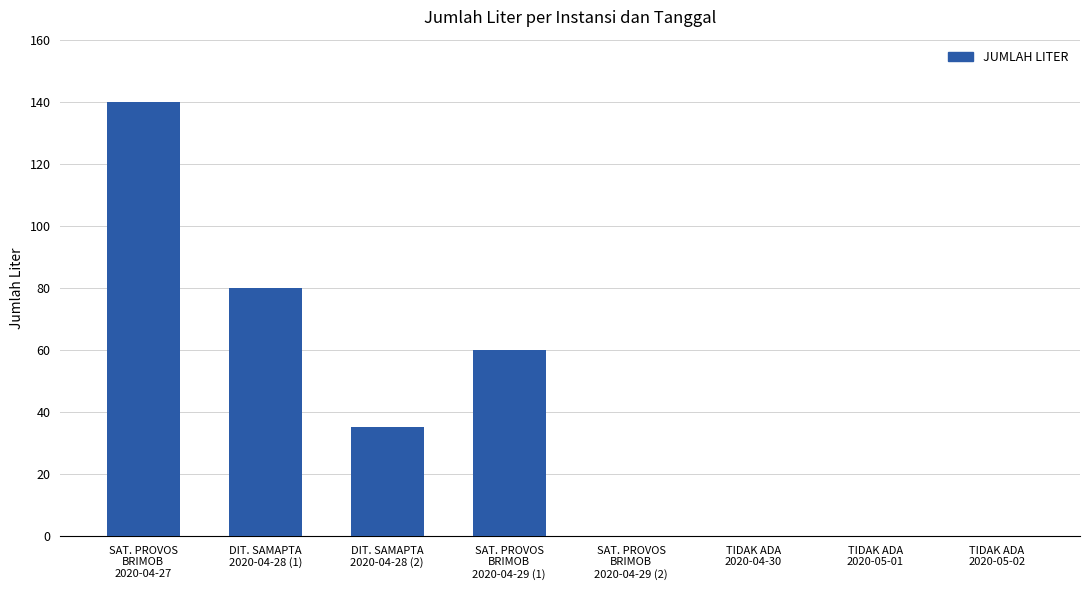

Where does the data first go above 35?

SAT. PROVOS
BRIMOB
2020-04-27